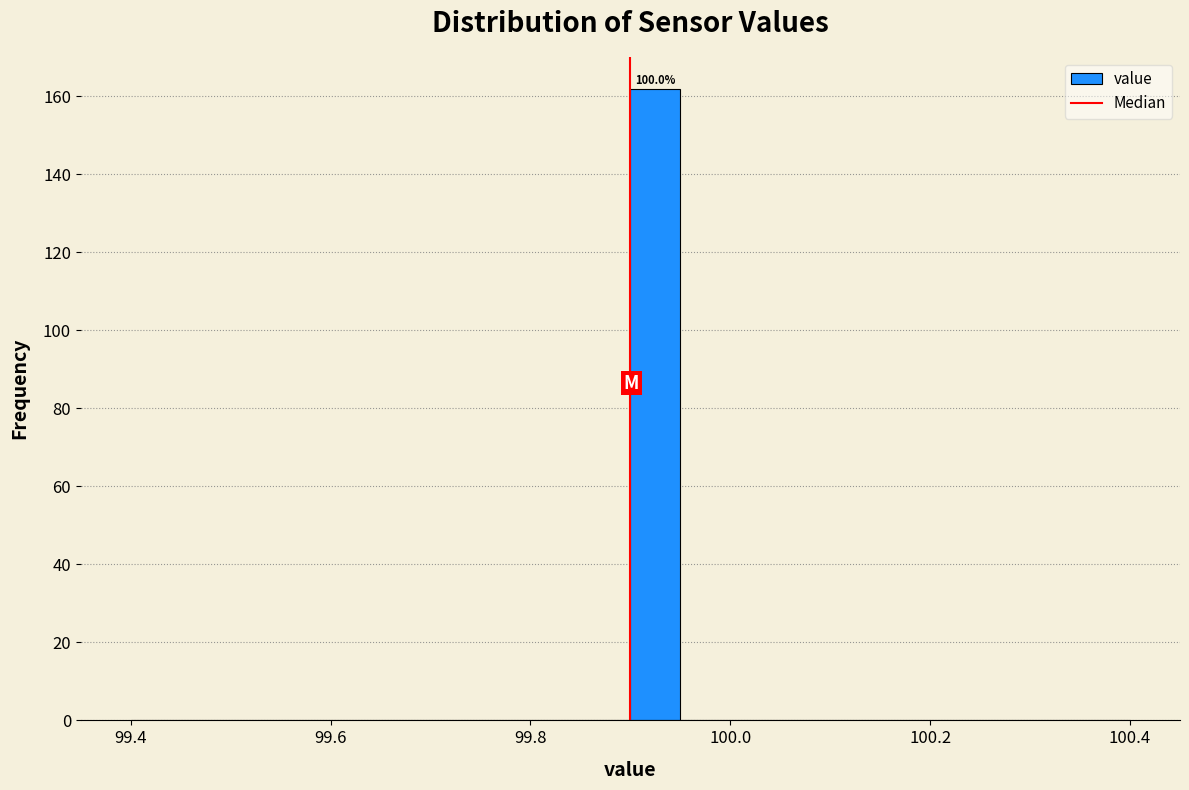

Around what value on the x-axis is the tallest bar? Give the approximate position of its centre, as read against the axis.

99.92